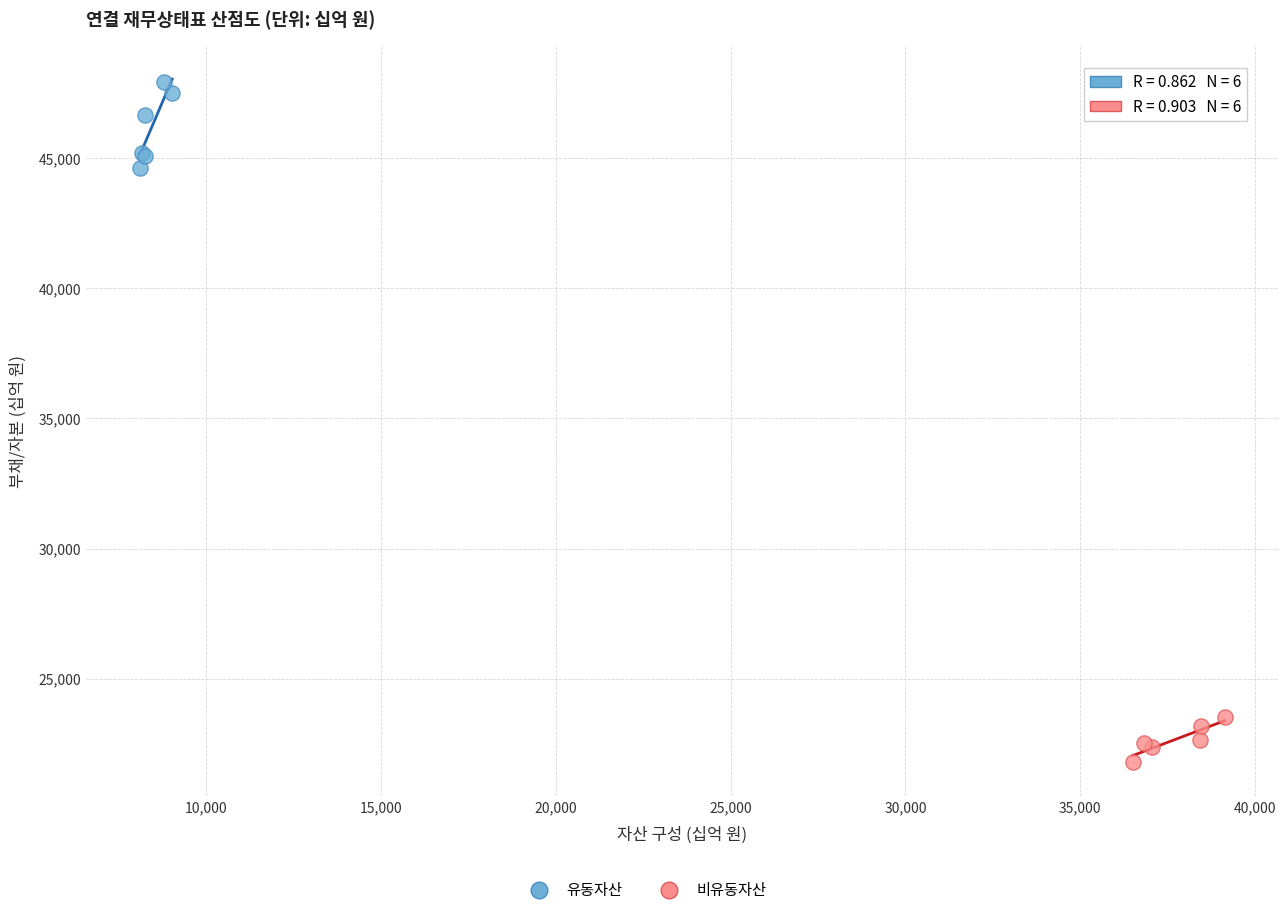

Which series has the largest Y range (max minus min)?

유동자산